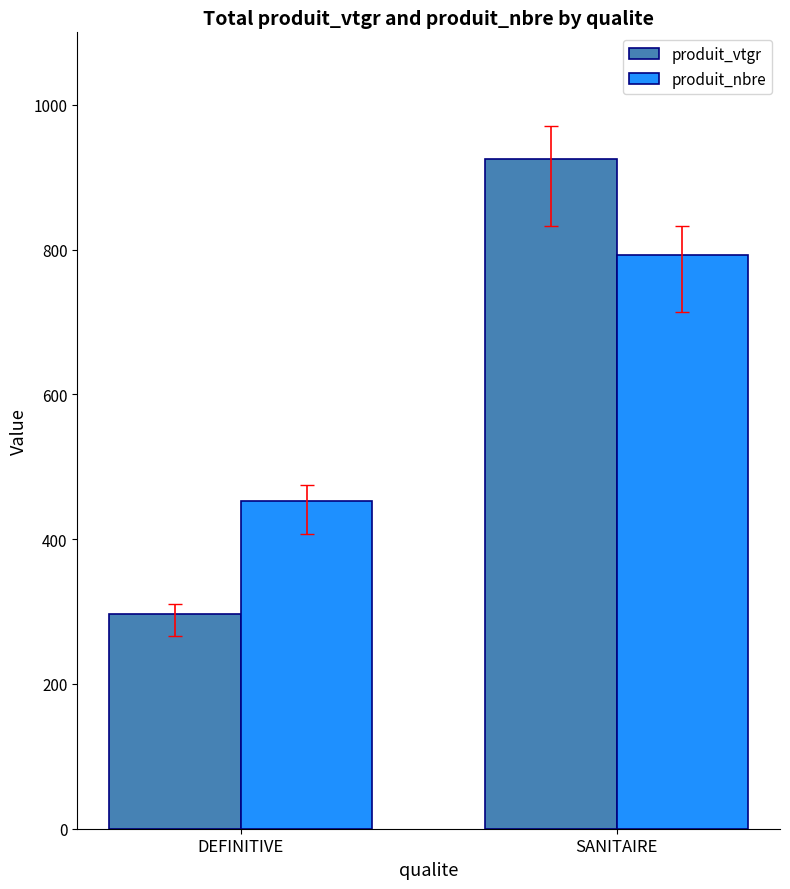

At which label does produit_vtgr first exceed 924?

SANITAIRE